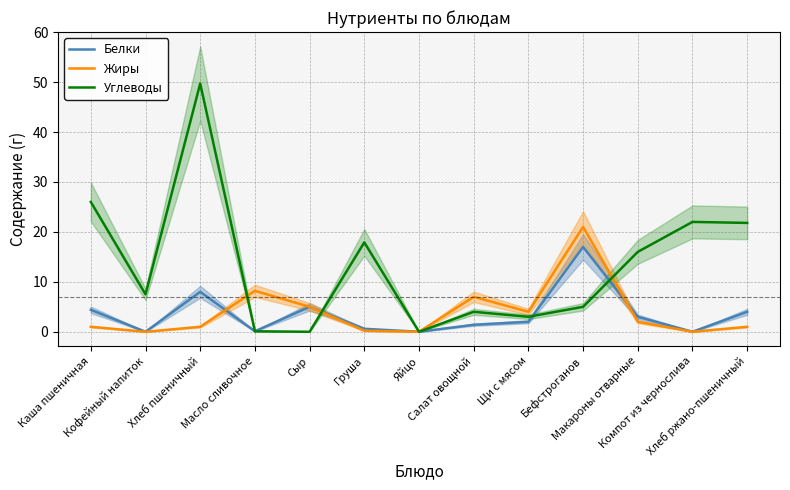

Which series has the widest spread of values?

Углеводы